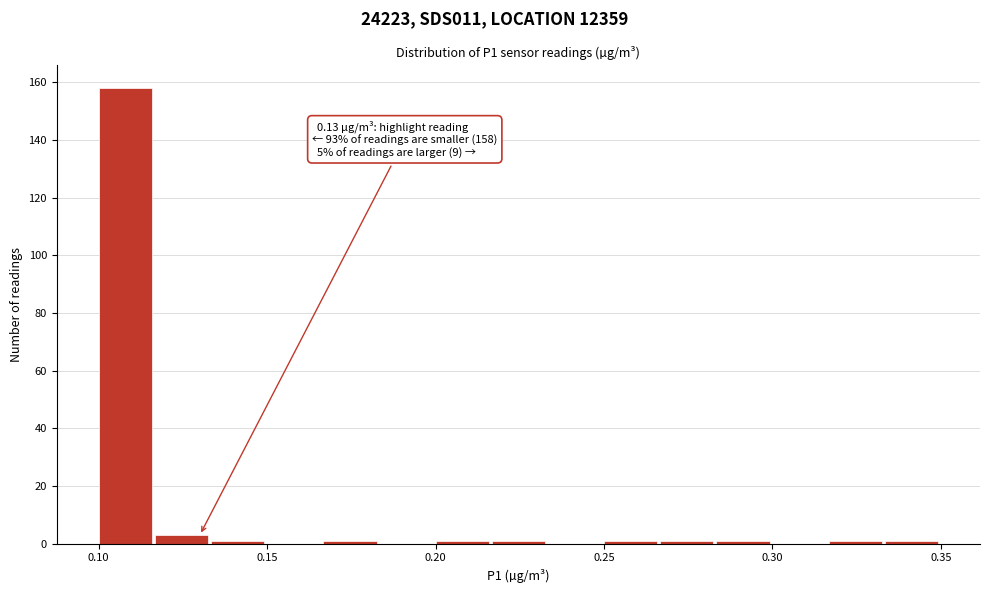

Read against the x-axis, roughly where is the centre of the tallest bar?

0.110